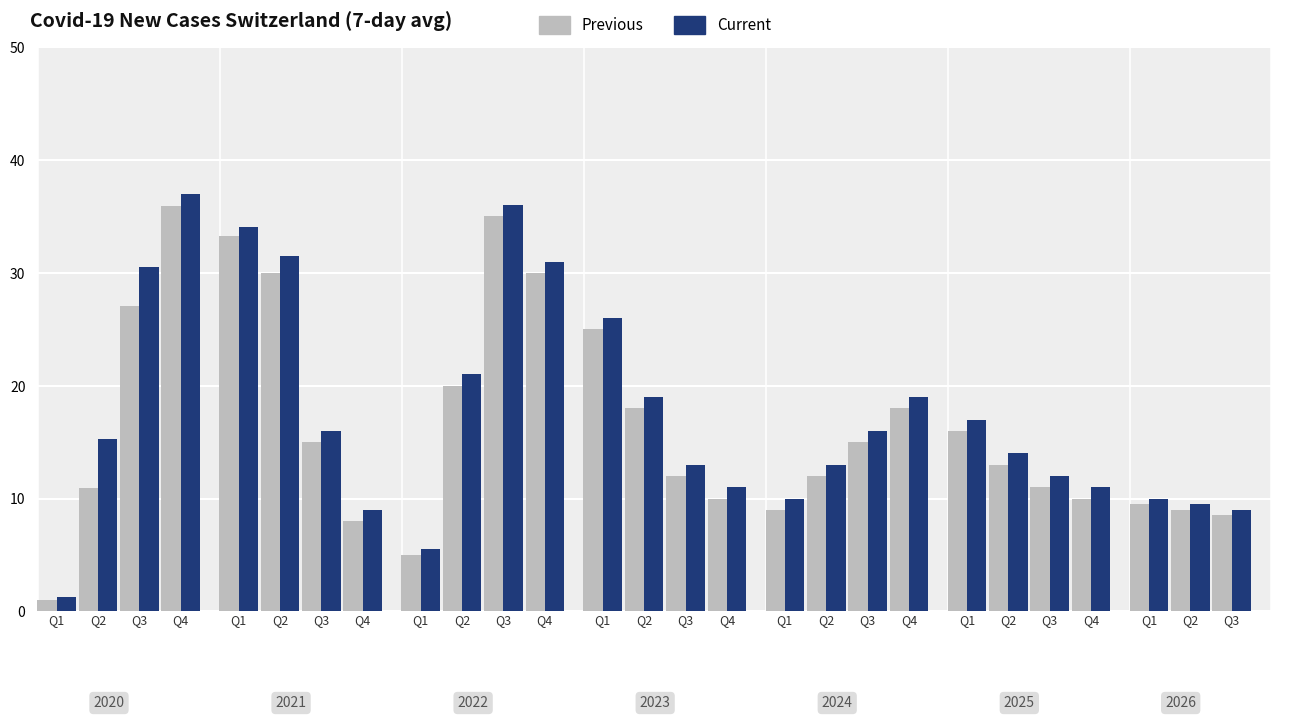

Which category has the lowest value in the Current series?

Q1